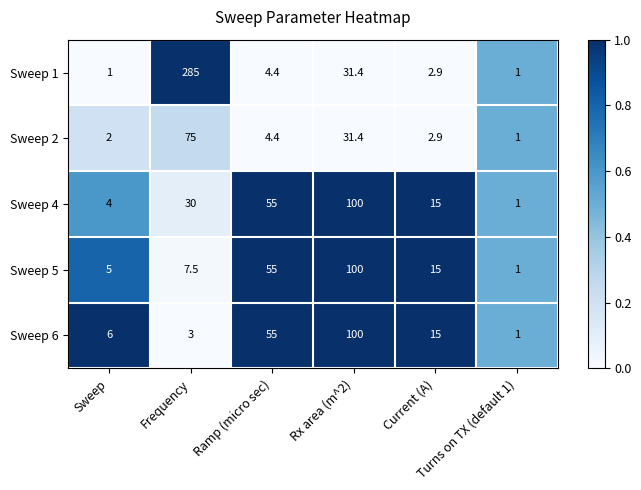

What is the minimum value shown in the chart?

1.0